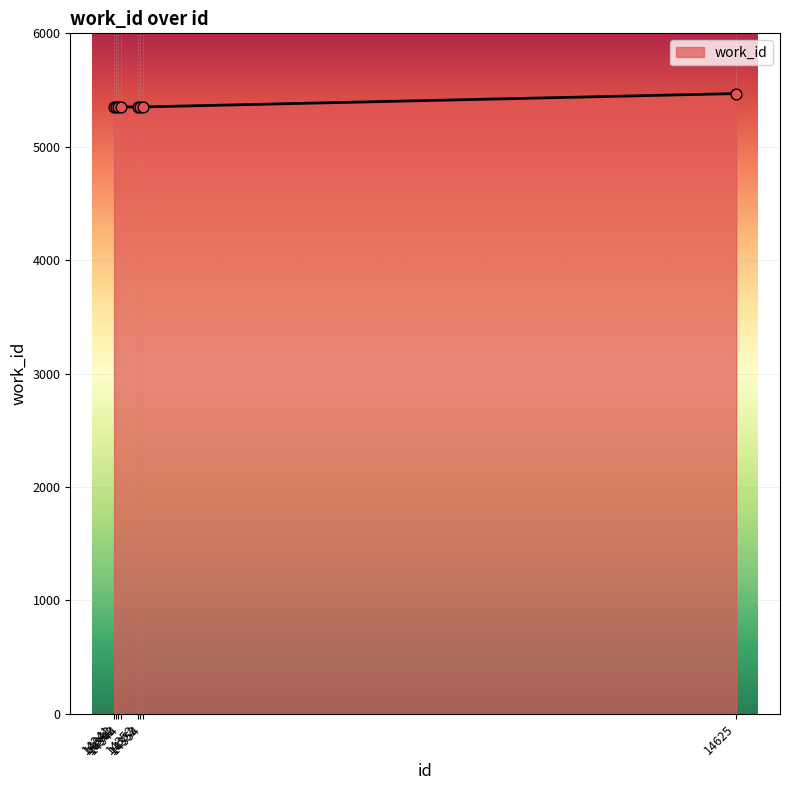

What is the ratio of the value at 14343 to the value at 14342?

1.0